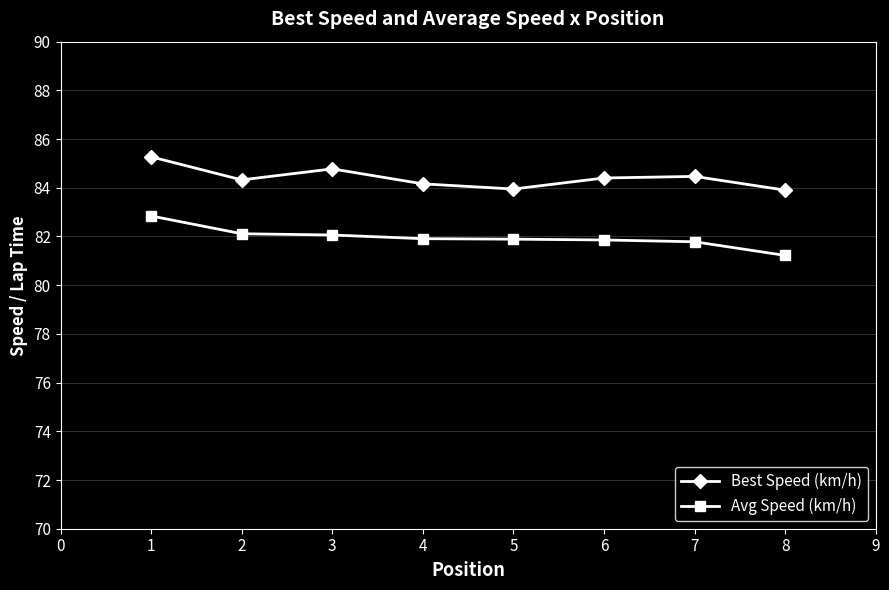

Does the chart display data point markers on the line(s)?

Yes